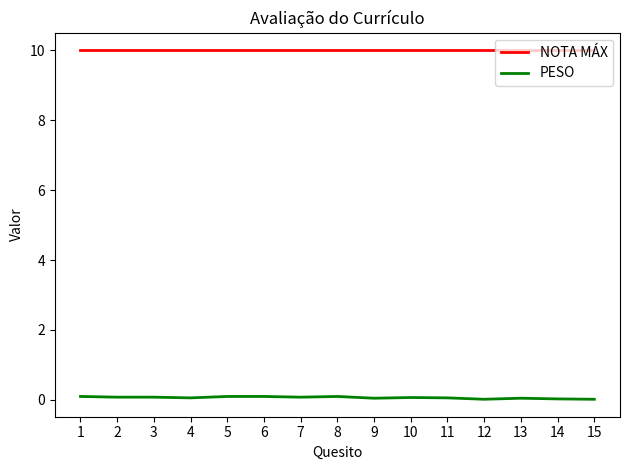

What is the sum of all PESO values?

1.0